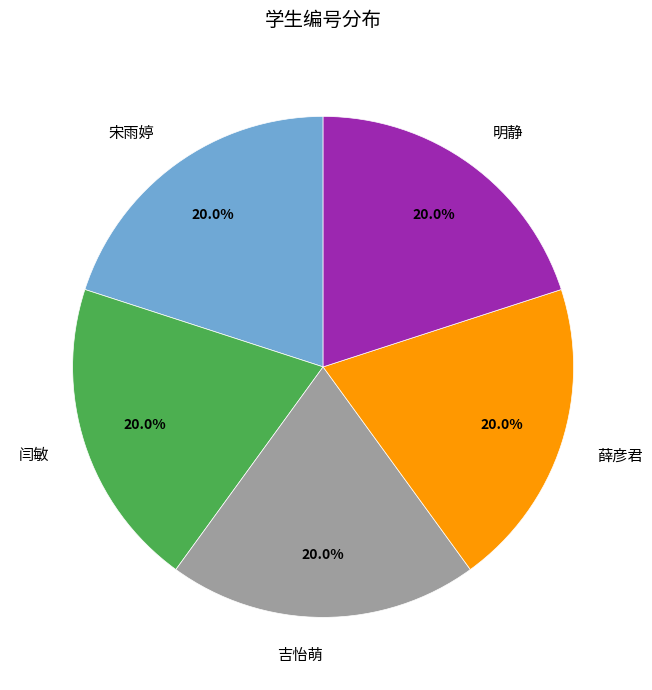

Combined, do 宋雨婷 and 闫敏 account for over 50%?

No